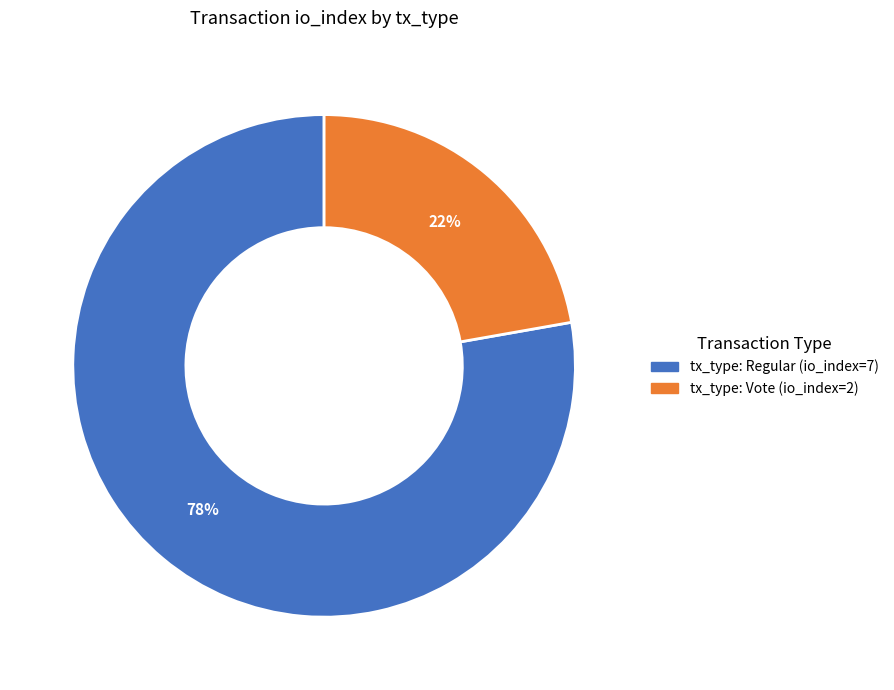

To the nearest percent, what portion does tx_type: Vote (io_index=2) represent?

22%